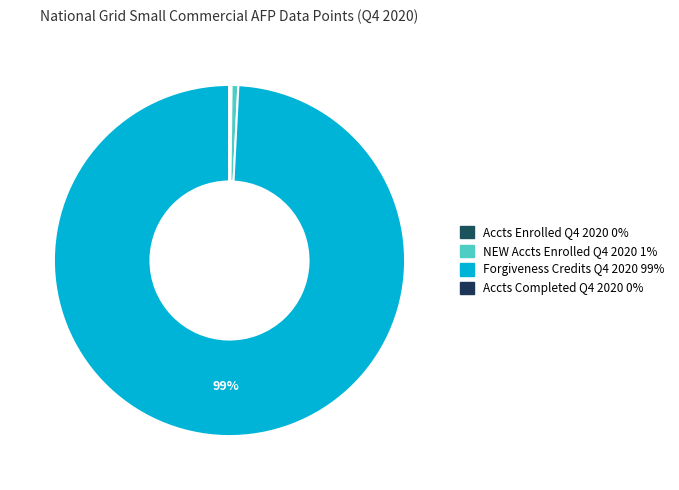

To the nearest percent, what is the difference between the largest and smallest slice percentages?

99%